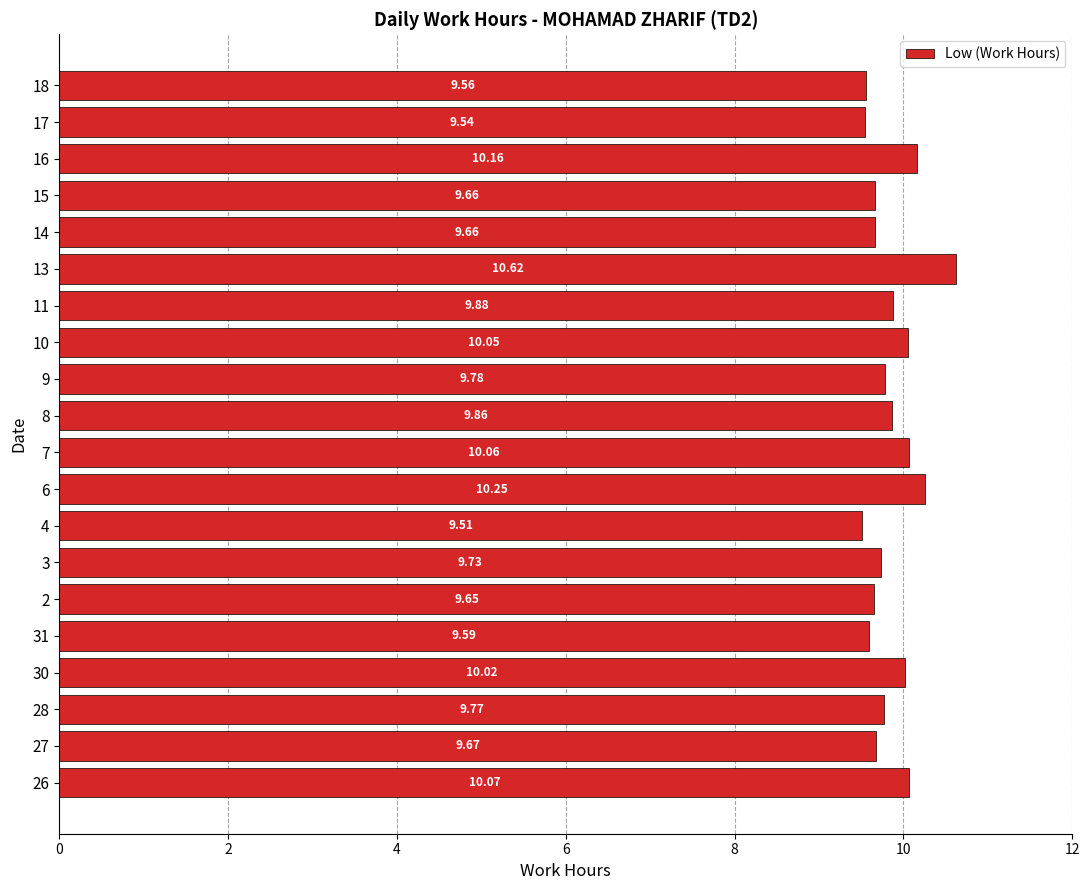

How many series are shown in this chart?

1